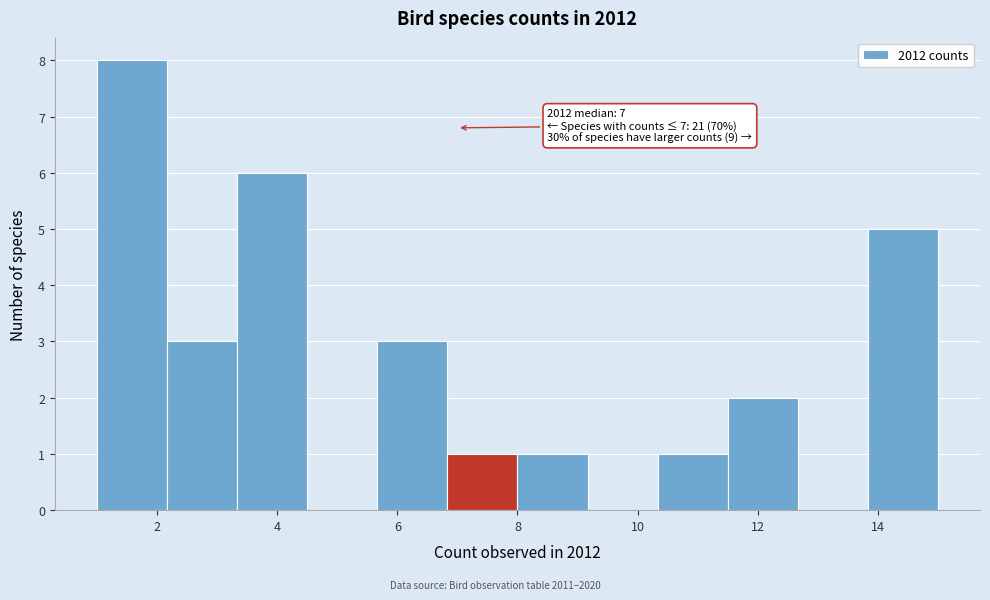

Which range on the x-axis has the tallest bar?

1.0 to 2.2